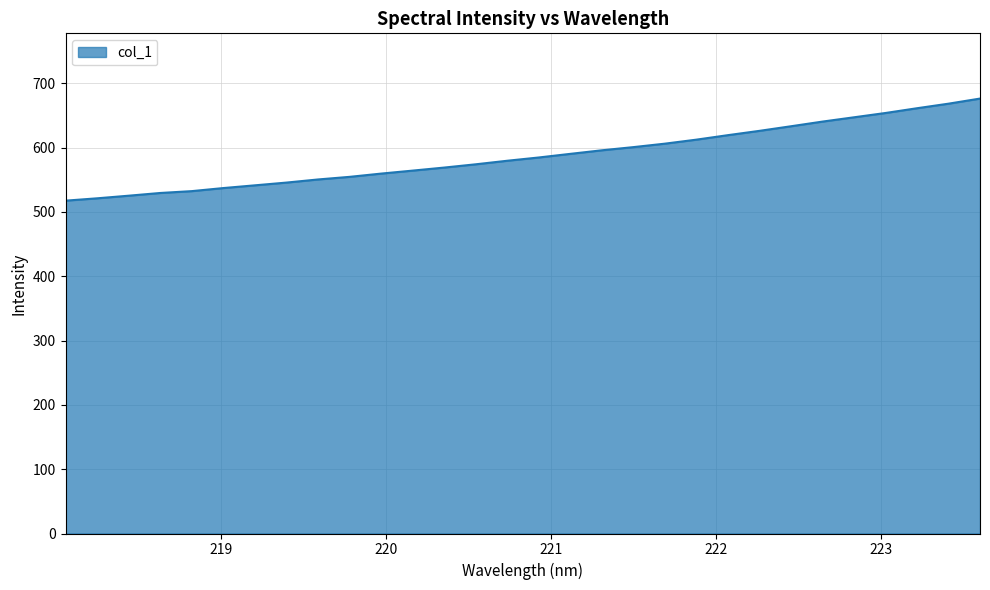

What is the greatest value displayed?

676.2